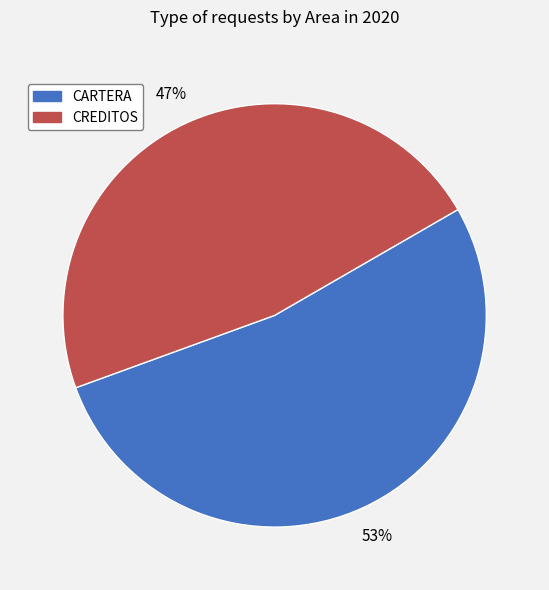

Do CARTERA and CREDITOS together represent more than half of the pie?

Yes